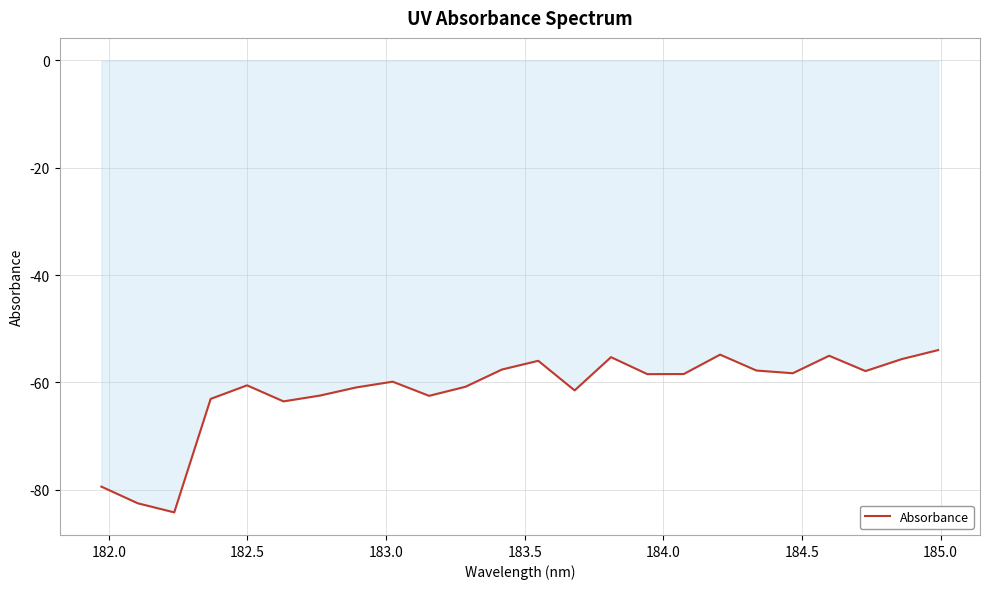

How many lines are shown in the chart?

1